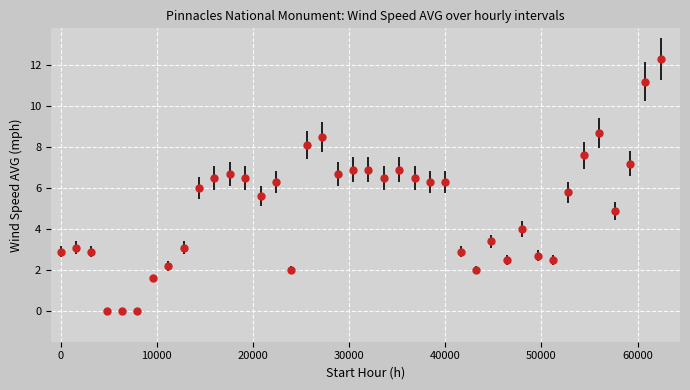

What is the value of the 30th point from the left?

2.5